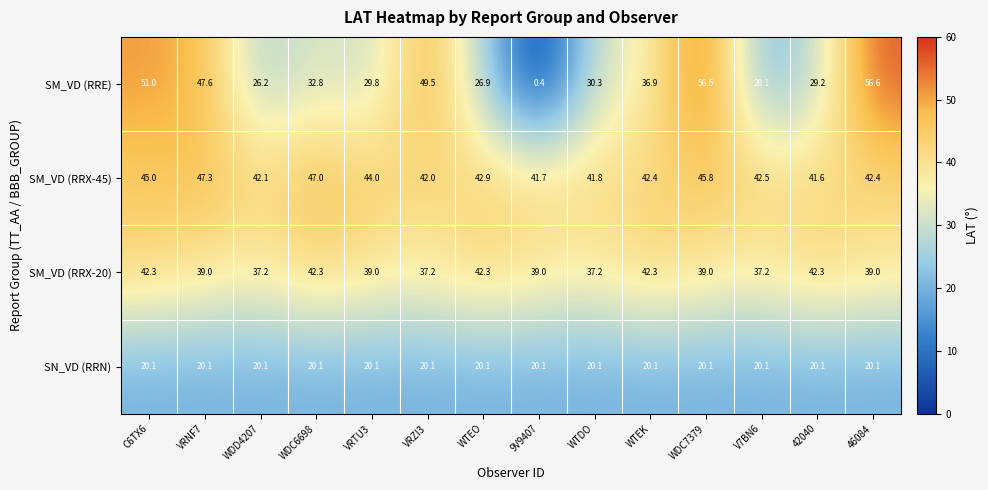

At how many categories does at least one series exceed 23?

14